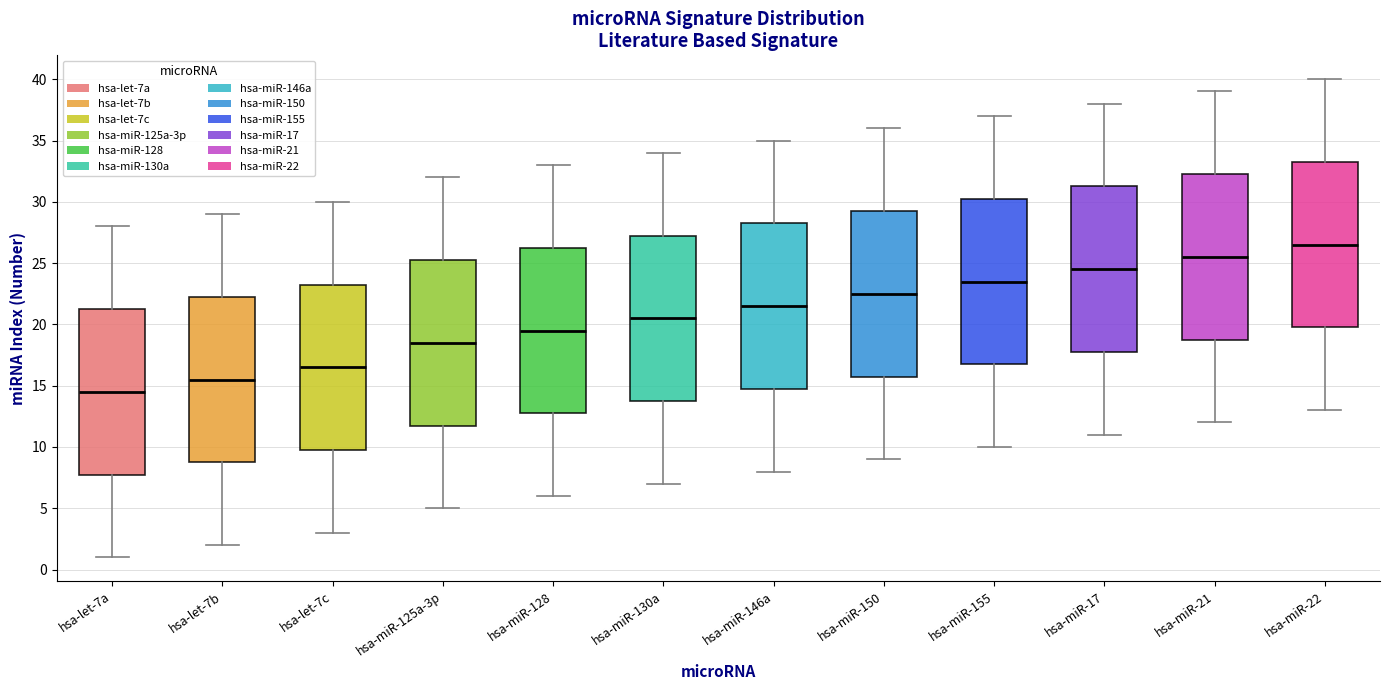

Where does the median line of the box for hsa-let-7b sit on the y-axis? The values are not printed on the chart, so give them approximately, as read against the axis.

15.5